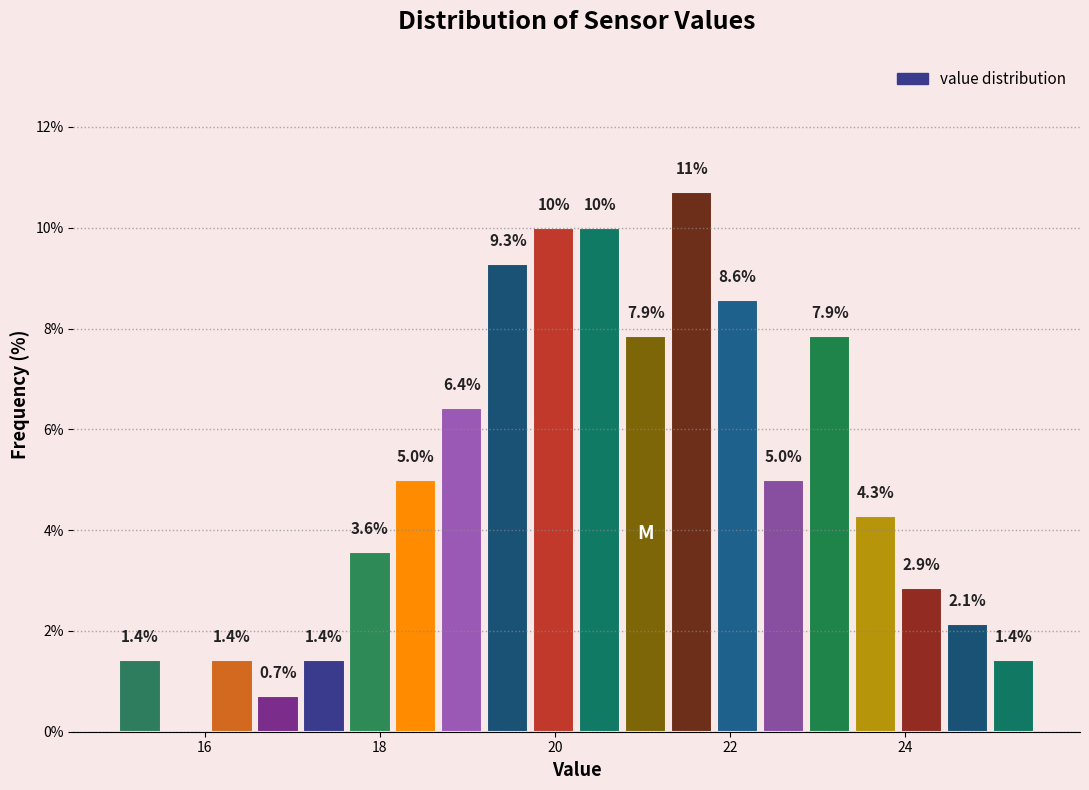

Around what value on the x-axis is the tallest bar? Give the approximate position of its centre, as read against the axis.

21.6